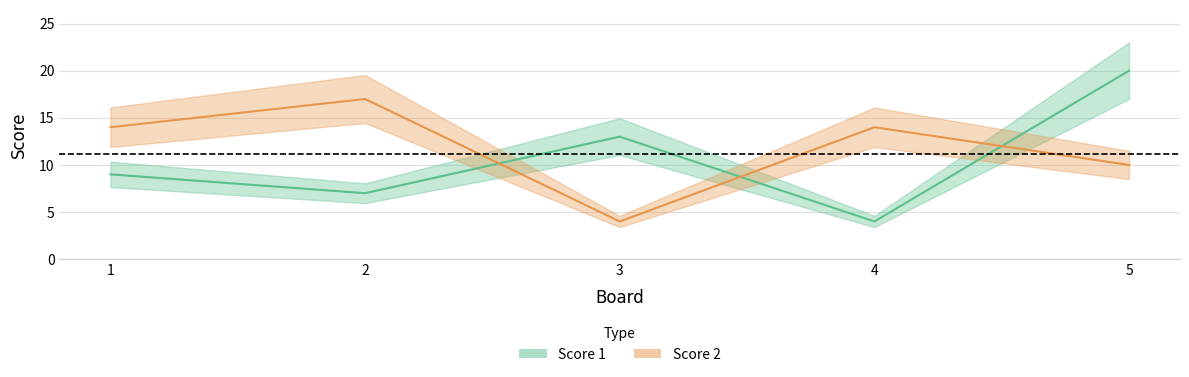

Reading right to left, what are all the values shown in this chart?

Score 1: 20	4	13	7	9
Score 2: 10	14	4	17	14